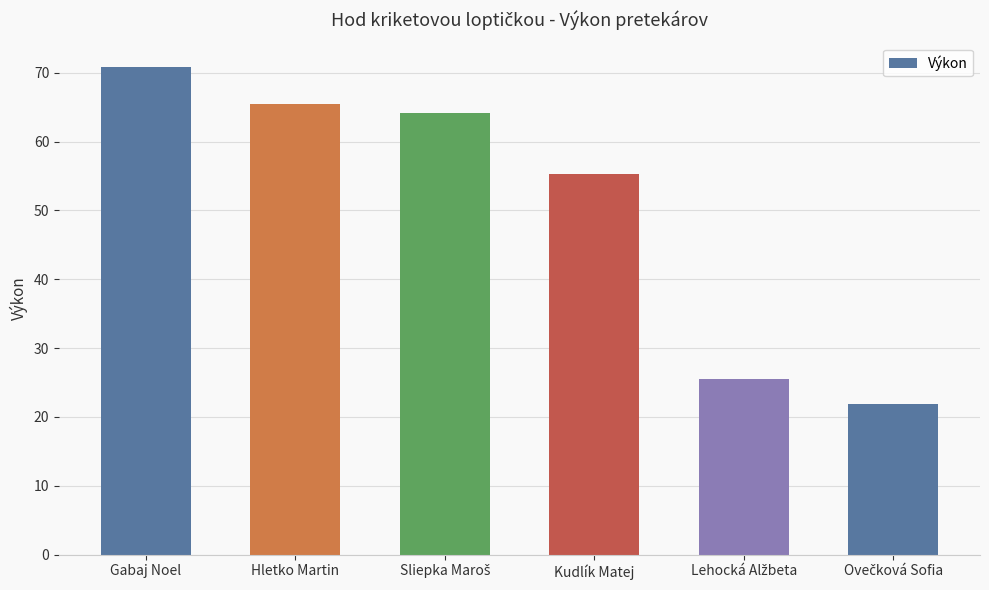

What is the sum of all values?

303.2